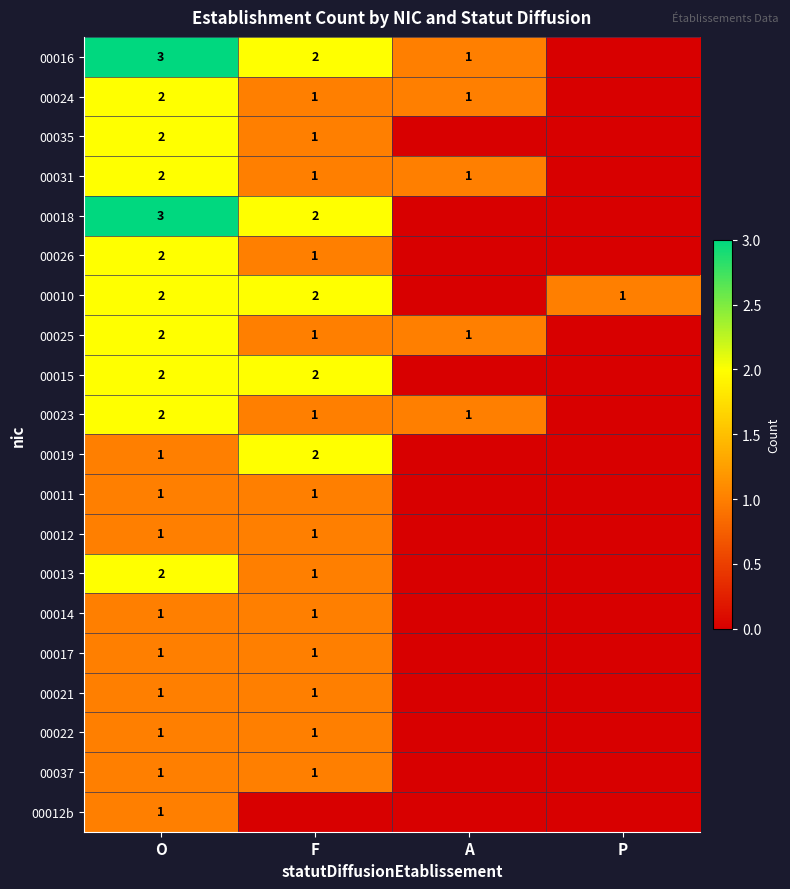

Is it true that 00031 equals 2 at O?

True